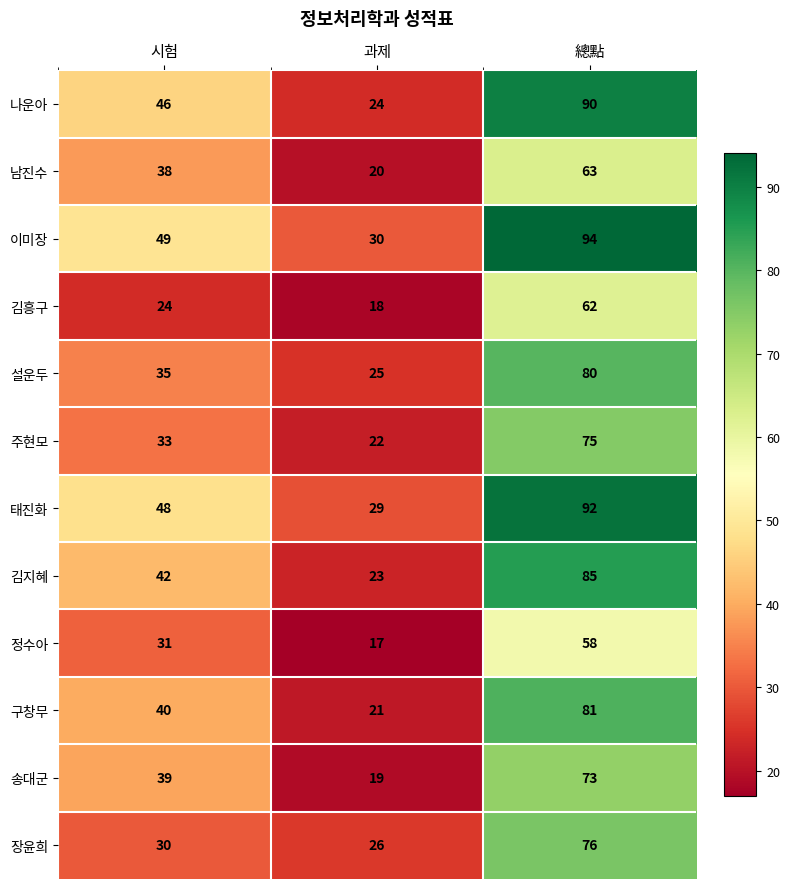

What is the total value across all series at 總點?

929